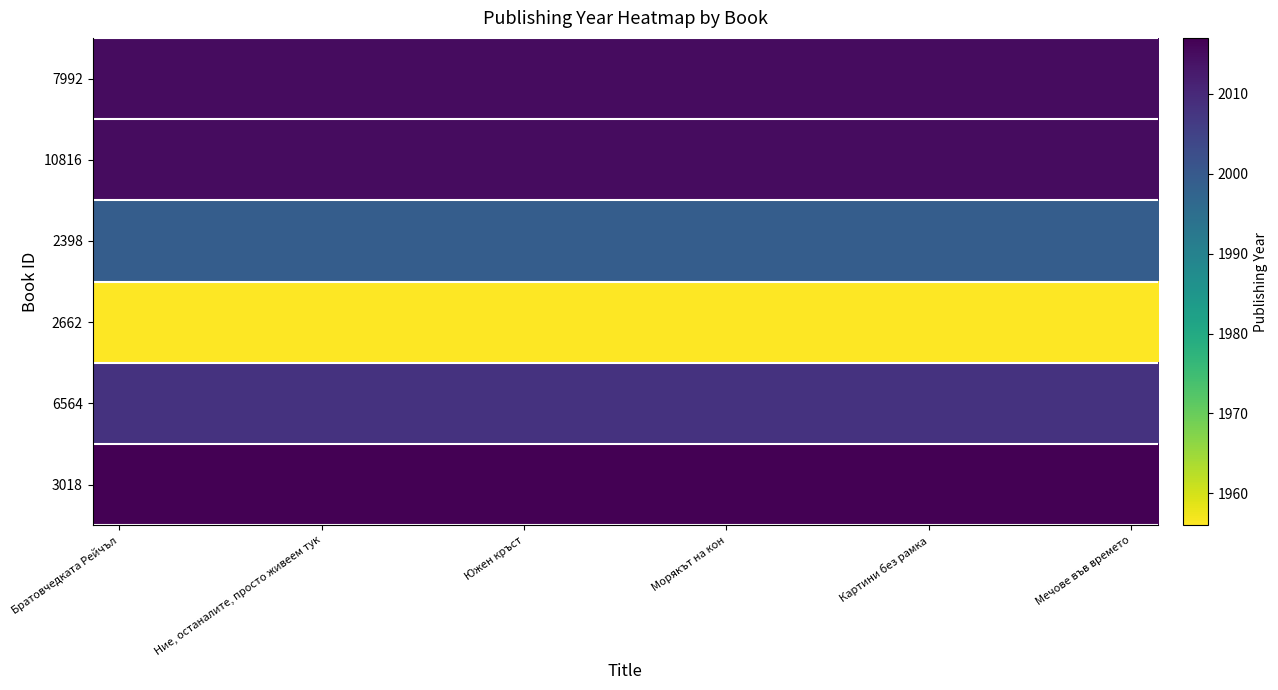

Which category has the highest value across all series?

Братовчедката Рейчъл